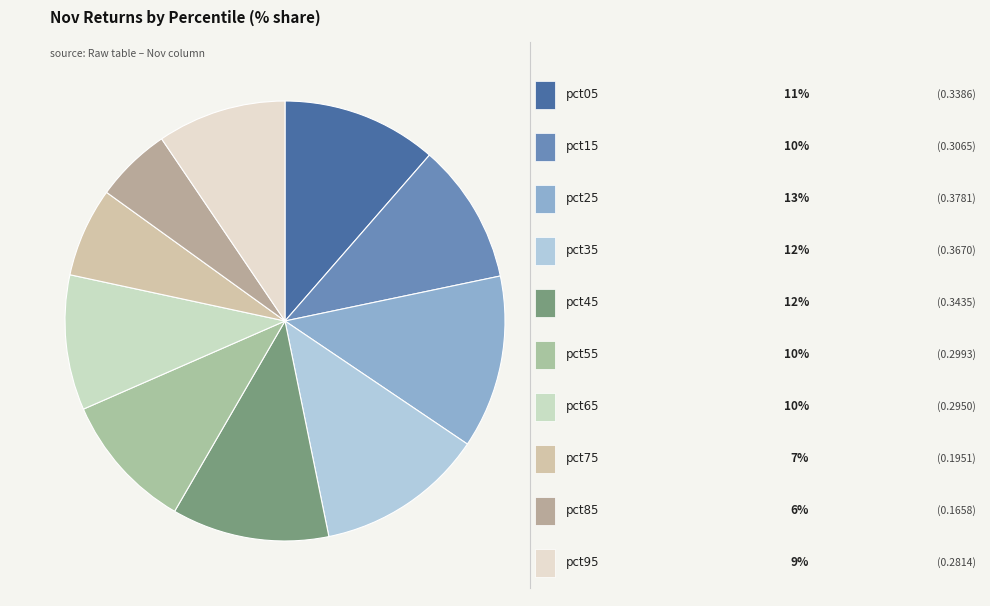

Is there any slice that represents more than half of the pie?

No